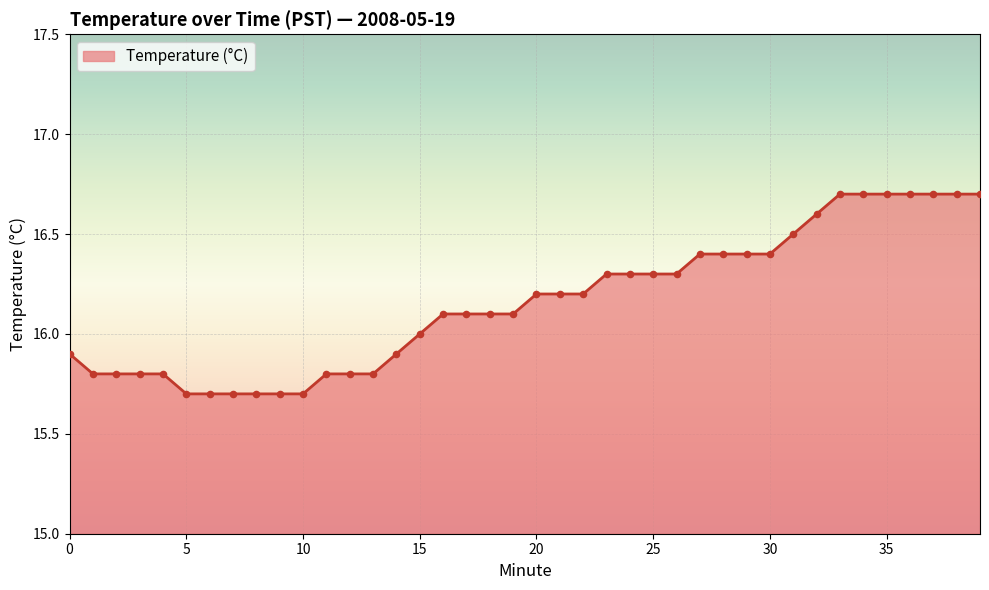

What is the greatest value displayed?

16.7